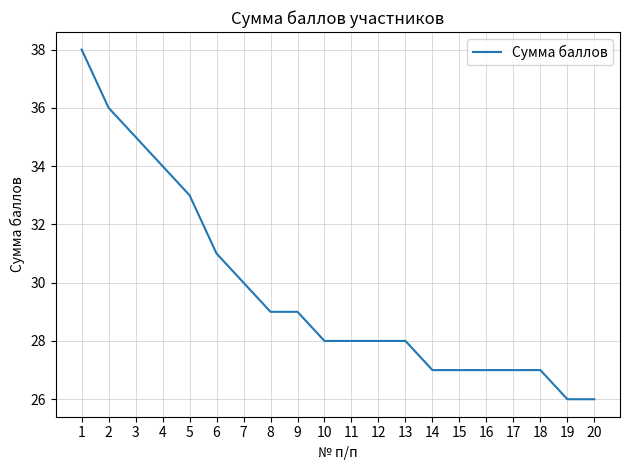

What is the maximum value shown in the chart?

38